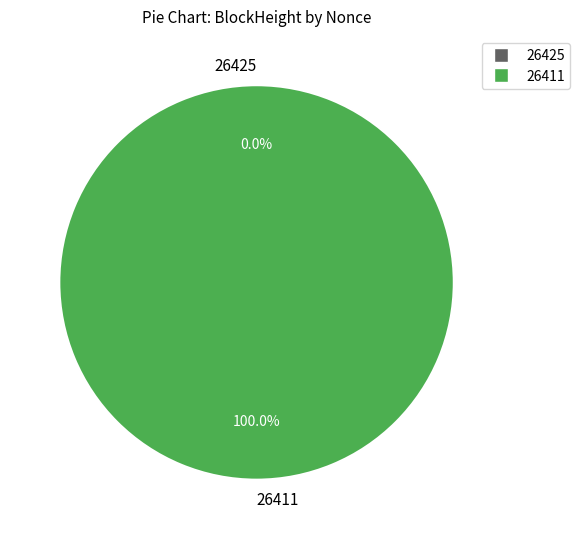

How many segments does this pie chart have?

2